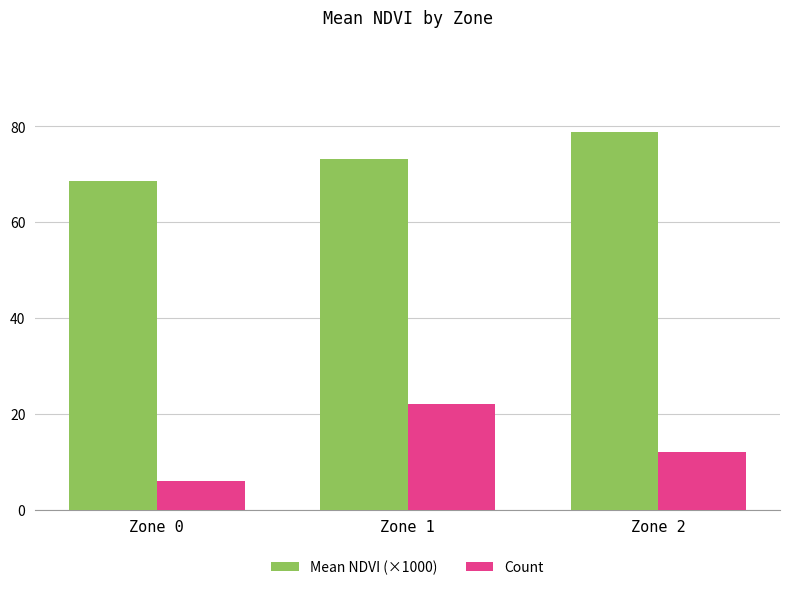

The Mean NDVI (×1000) series shows 73.2 at Zone 1. True or false?

True